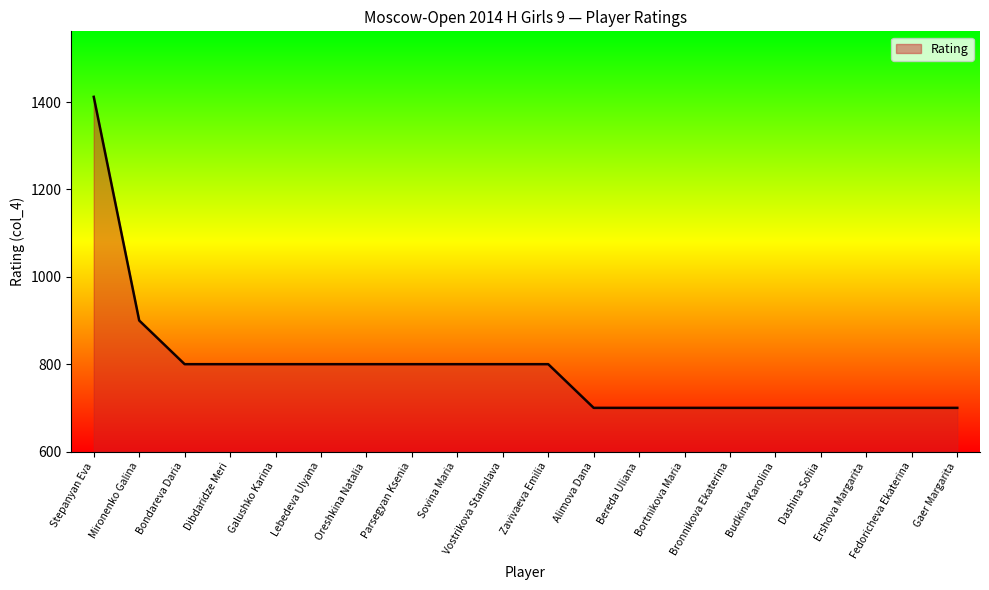

What is the change in value from Dibdaridze Meri to Fedoricheva Ekaterina?

-100